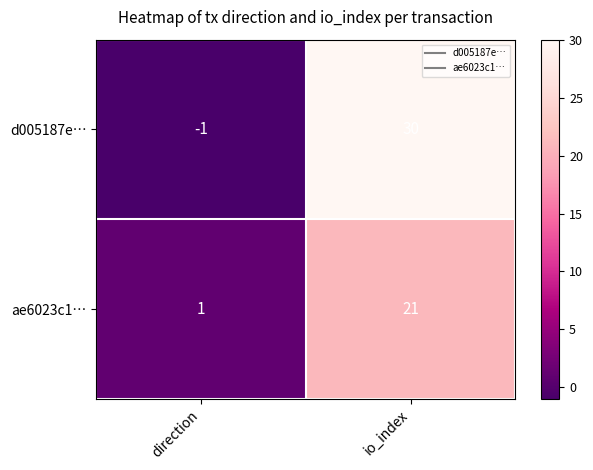

List the series in order of their overall mean, highest first.

d005187e…, ae6023c1…